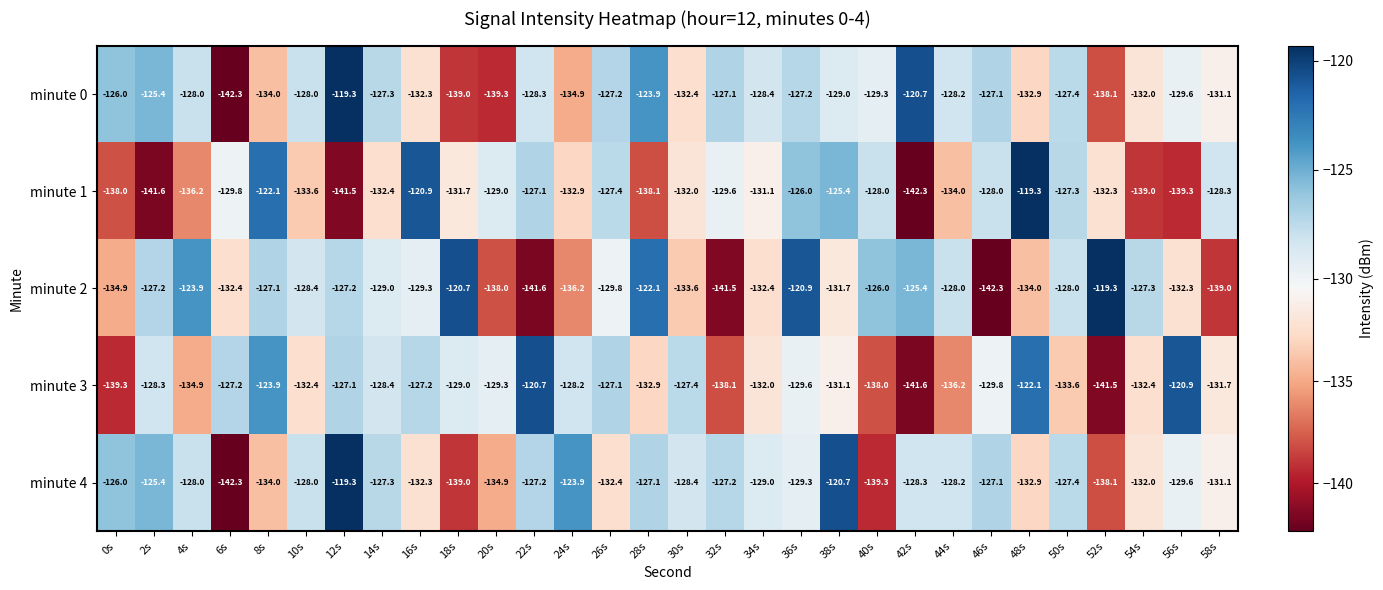

At which label does minute 2 reach its peak?

52s